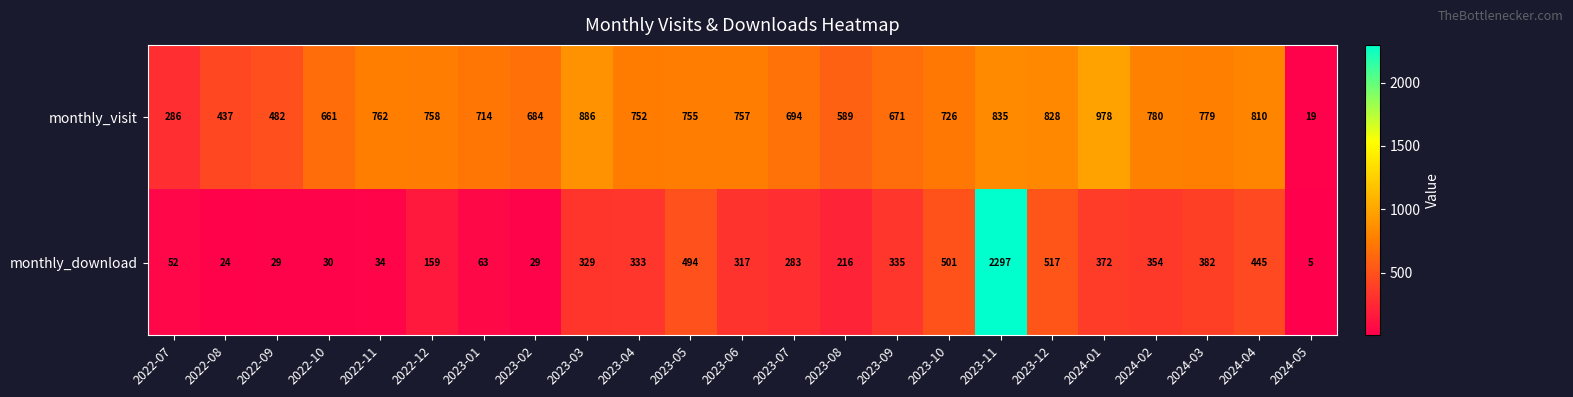

Between 2023-11 and 2024-04, which series saw the biggest shift?

monthly_download